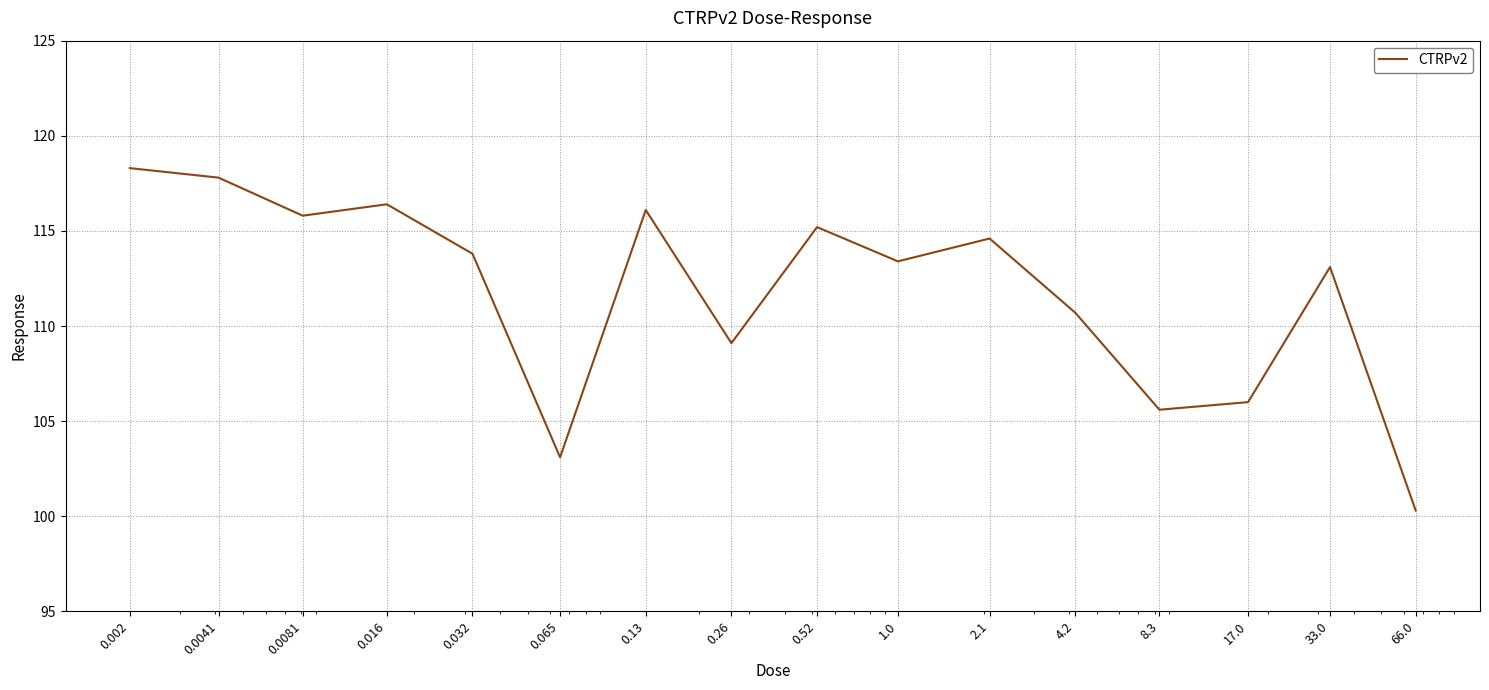

What is the difference between the maximum and minimum values?

18.0